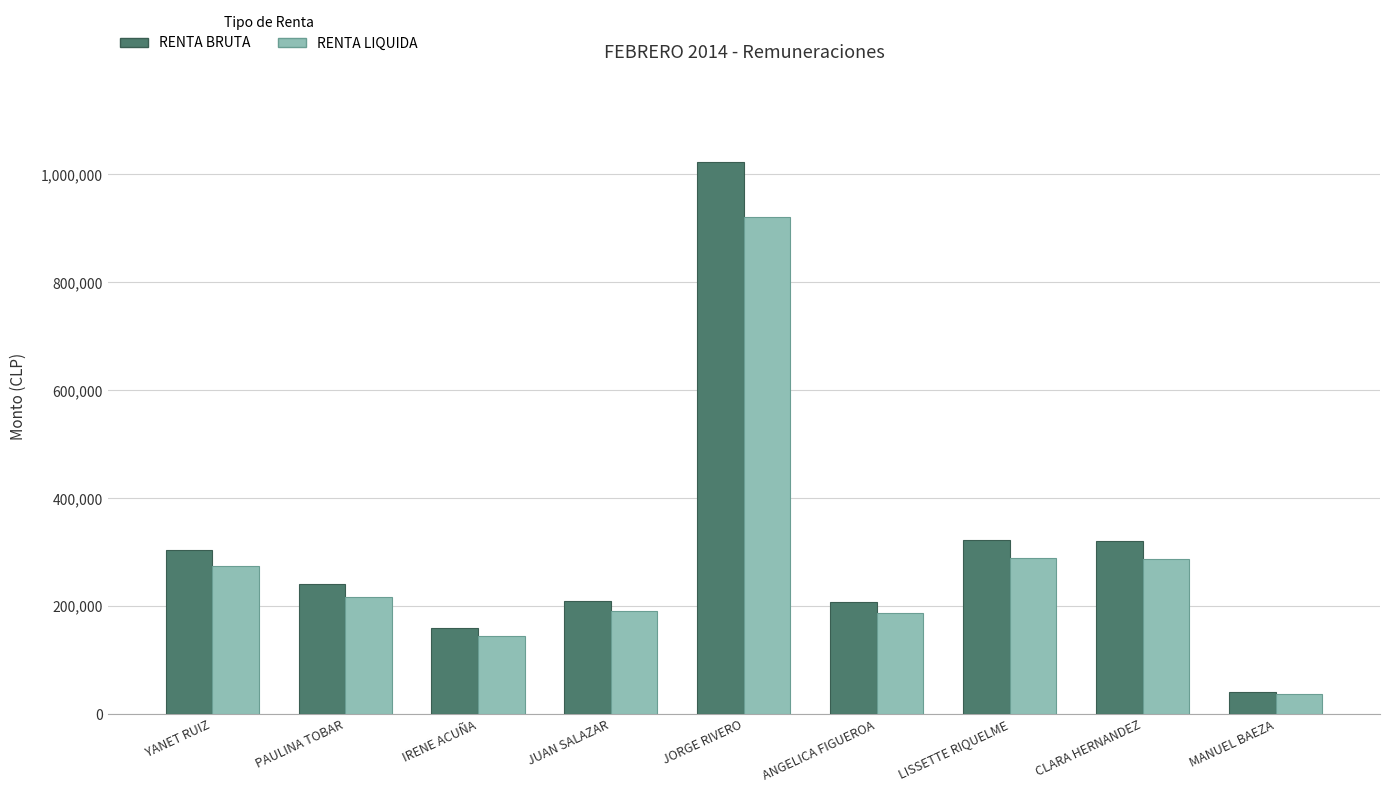

Which series has the largest total across all categories?

RENTA BRUTA